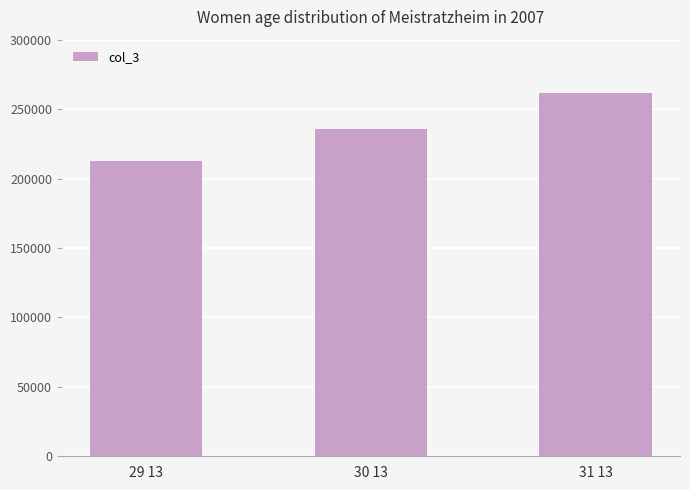

What is the greatest value displayed?

261469